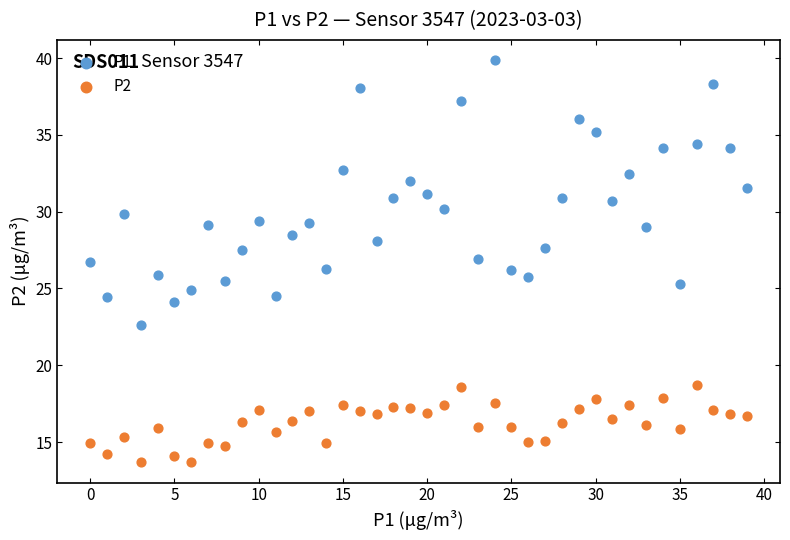

Which series contains the lowest Y value?

P2